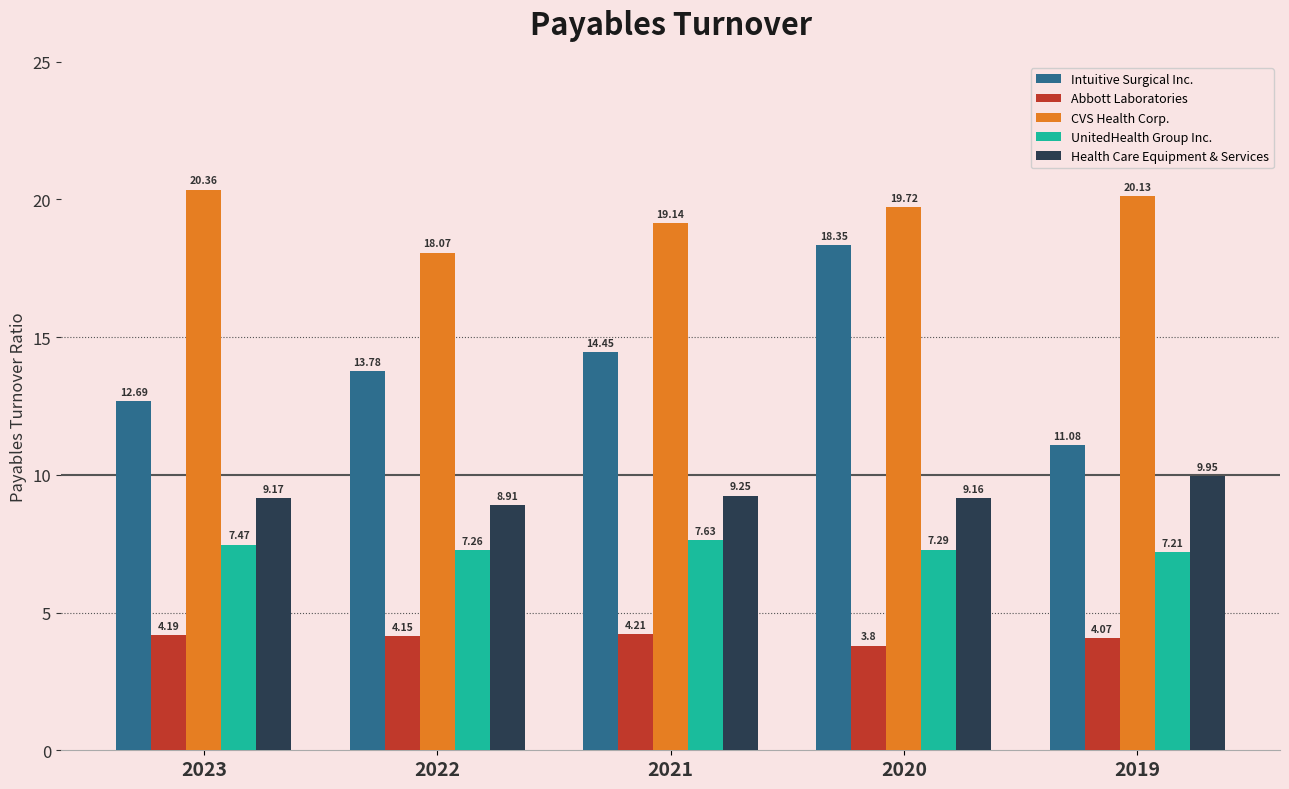

The value of UnitedHealth Group Inc. at 2021 is 7.6. True or false?

True